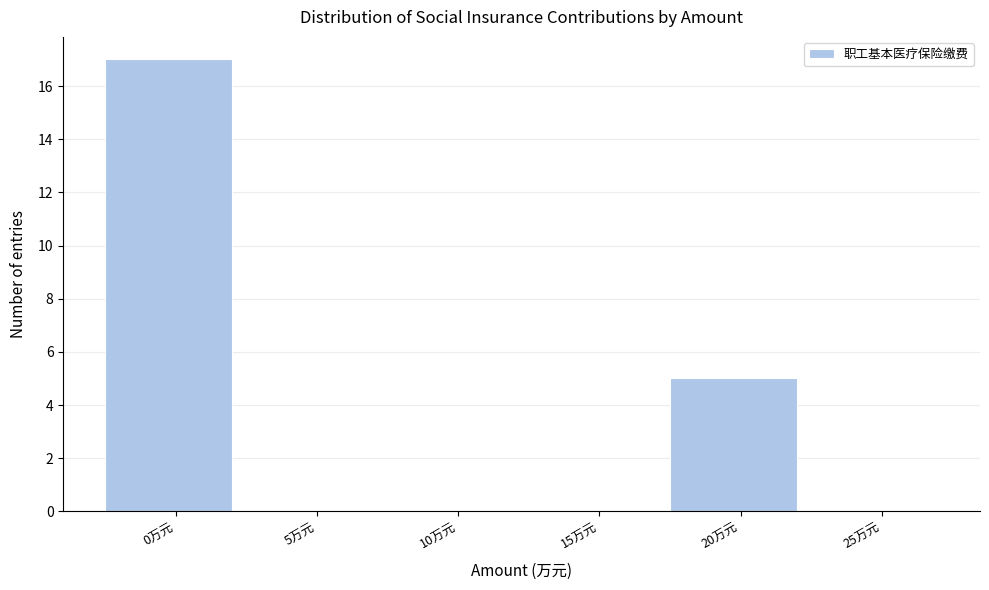

Reading left to right, list all the values displayed in this chart.

0万元=17	5万元=0	10万元=0	15万元=0	20万元=5	25万元=0